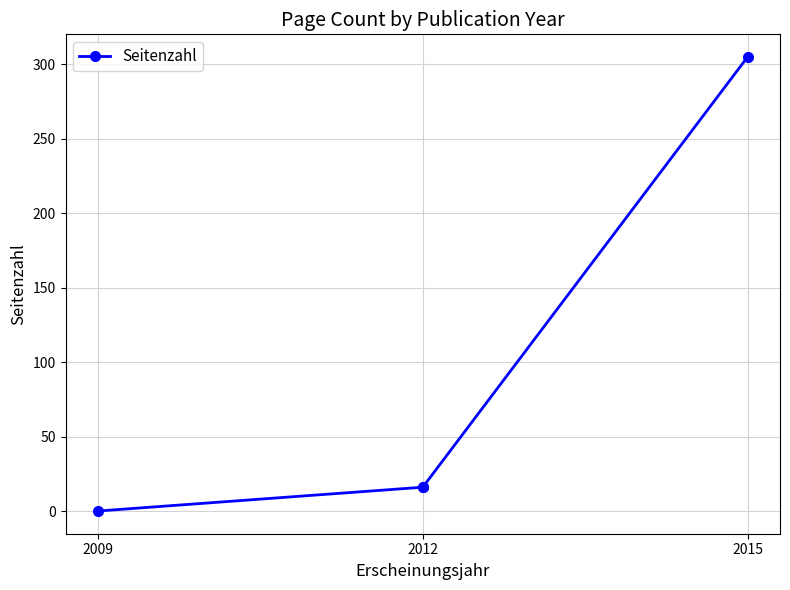

Does the chart display data point markers on the line(s)?

Yes